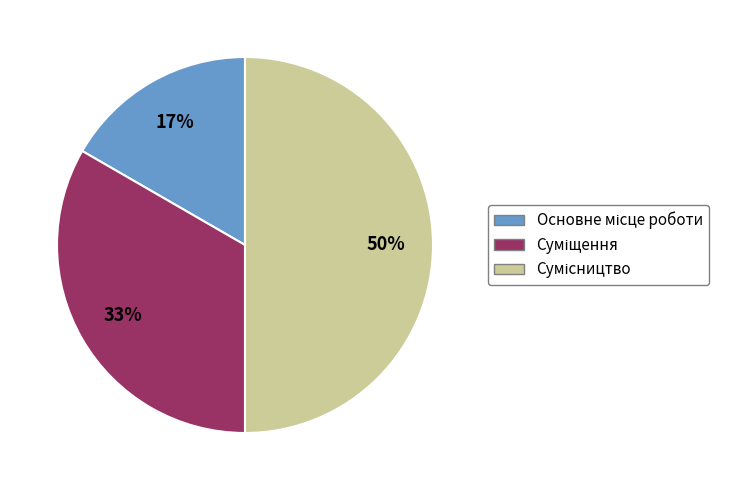

To the nearest percent, what is the difference between the largest and smallest slice percentages?

33%